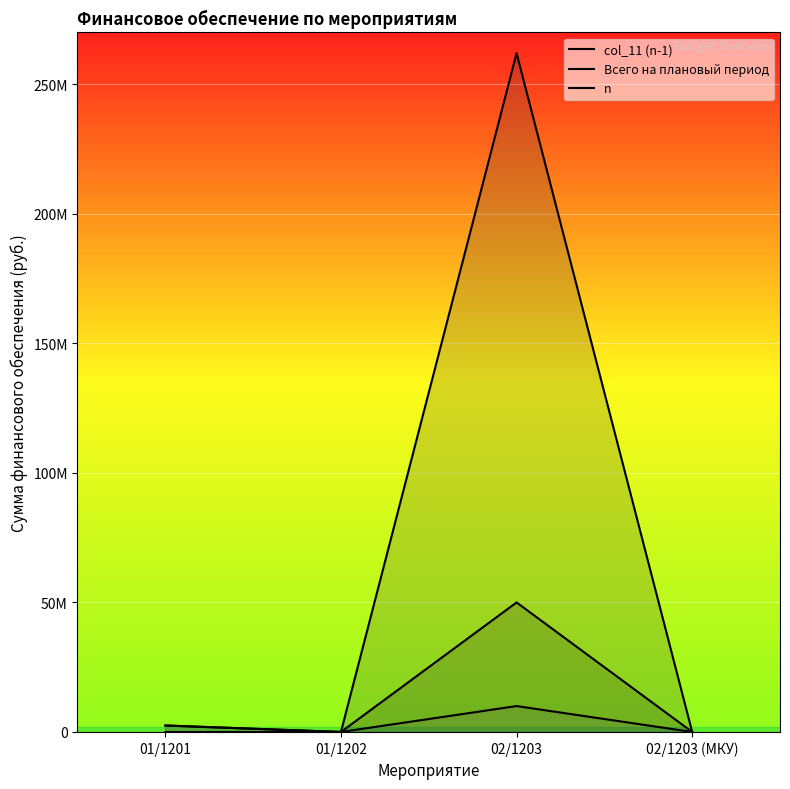

Is the value of n at 01/1201 greater than the value of Всего на плановый период at 02/1203?

No